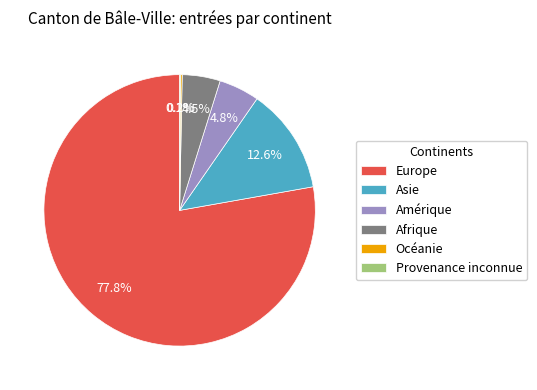

Which slice represents more than half of the pie?

Europe